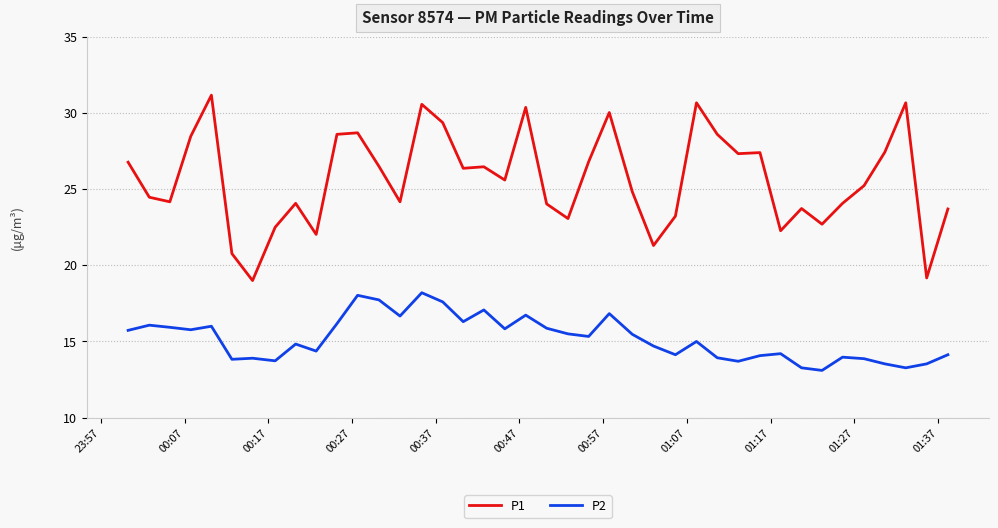

What is the greatest value displayed?

31.2